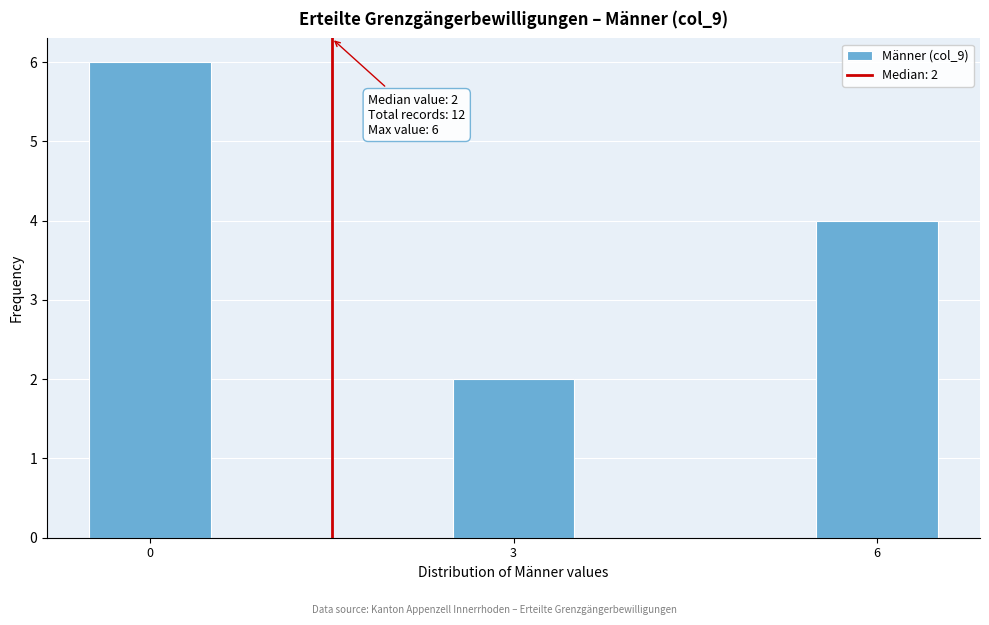

Read against the x-axis, roughly where is the centre of the tallest bar?

0.0